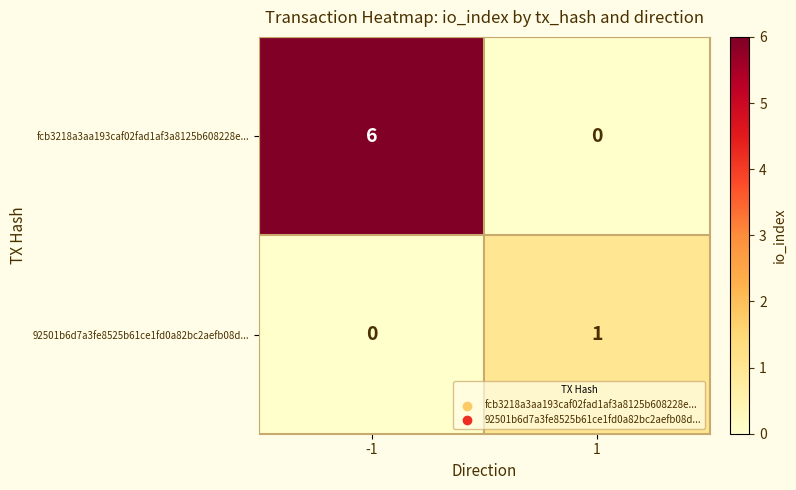

The fcb3218a3aa193caf02fad1af3a8125b608228e... series shows 2 at 1. True or false?

False